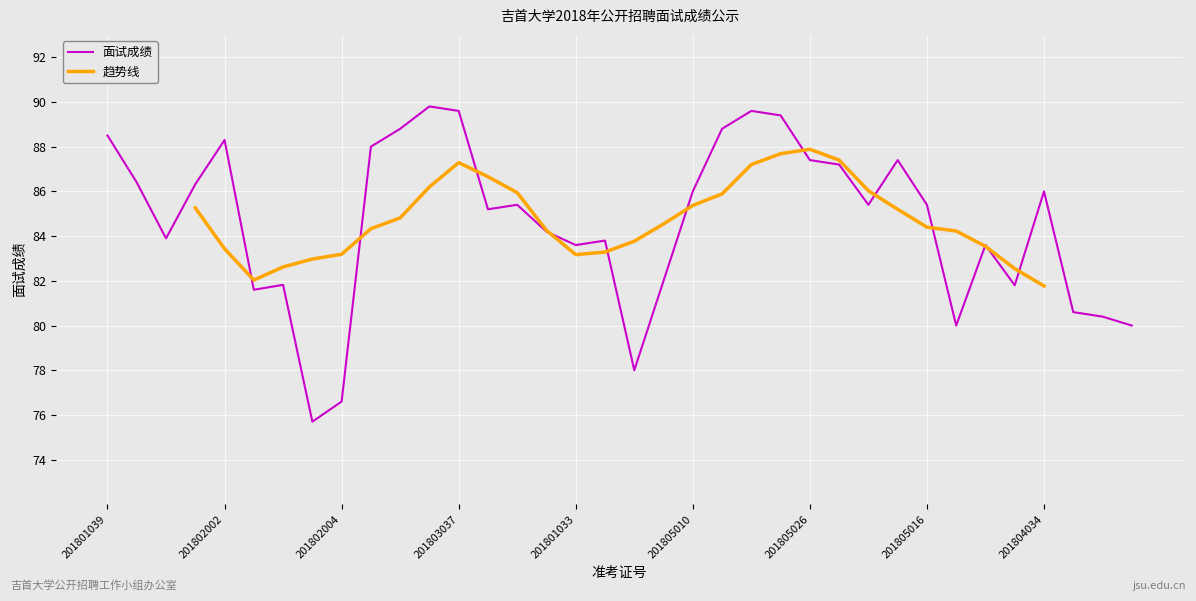

How many points are lower than both their immediate neighbors (excluding endpoints)?

9